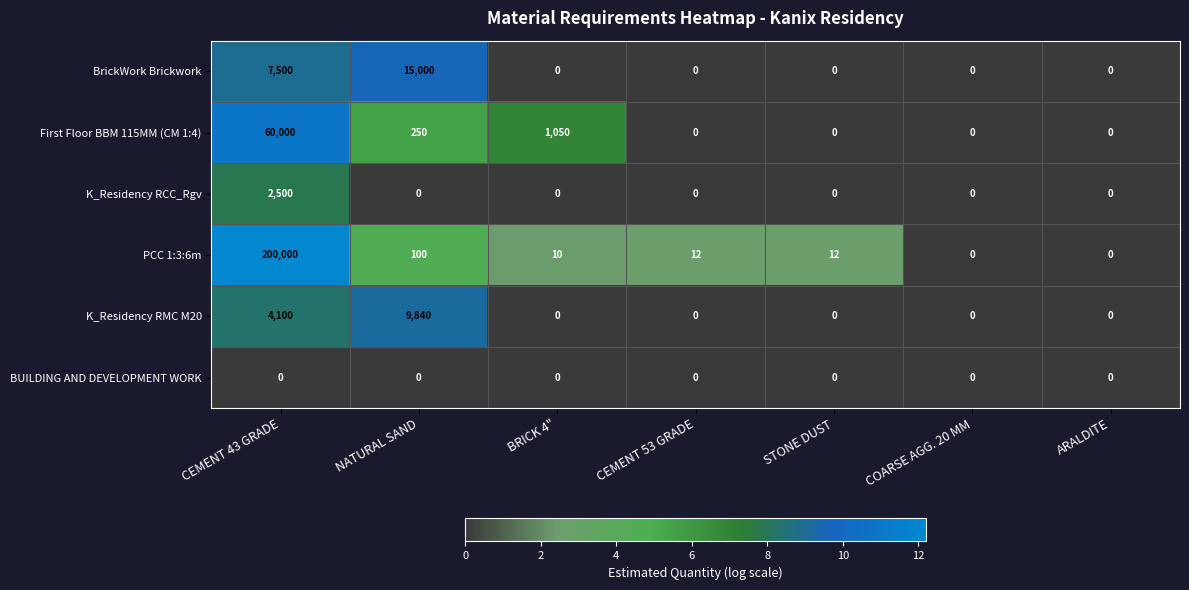

At which label does PCC 1:3:6m reach its peak?

CEMENT 43 GRADE